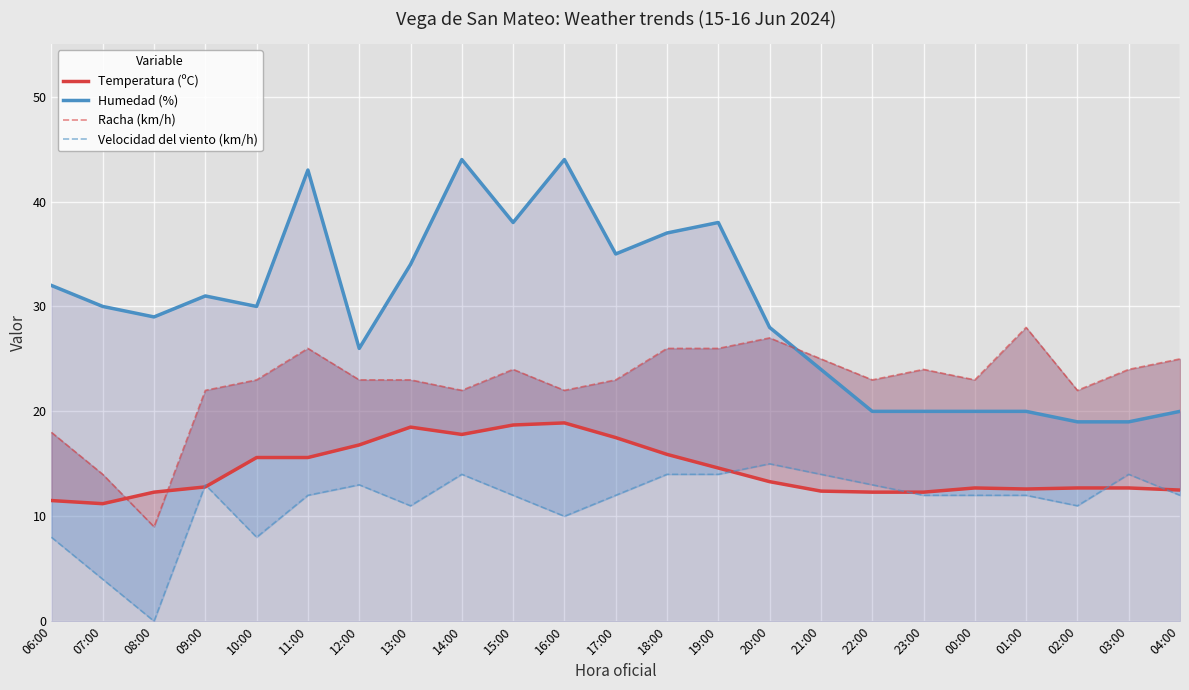

Which series has the largest total across all categories?

Humedad (%)